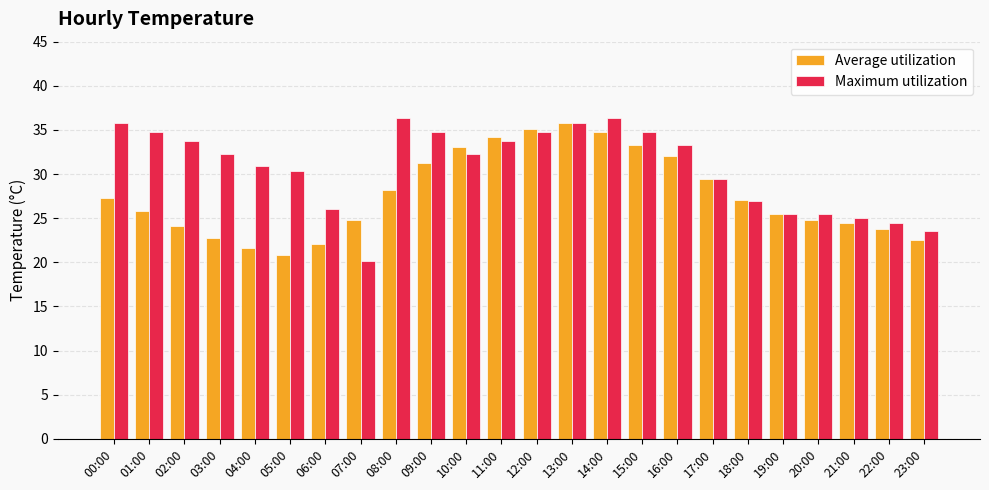

Which category has the lowest value in the Maximum utilization series?

07:00